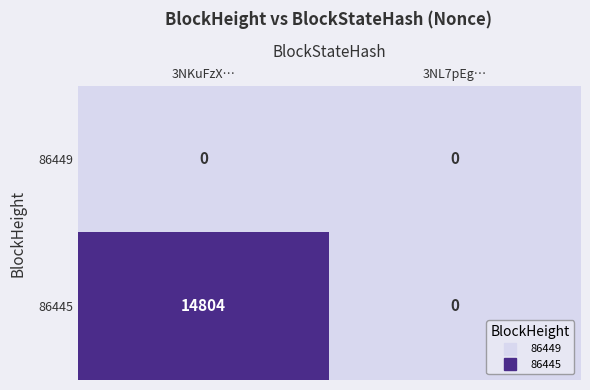

Reading left to right, what are all the values shown in this chart?

86449: 0	0
86445: 14804	0